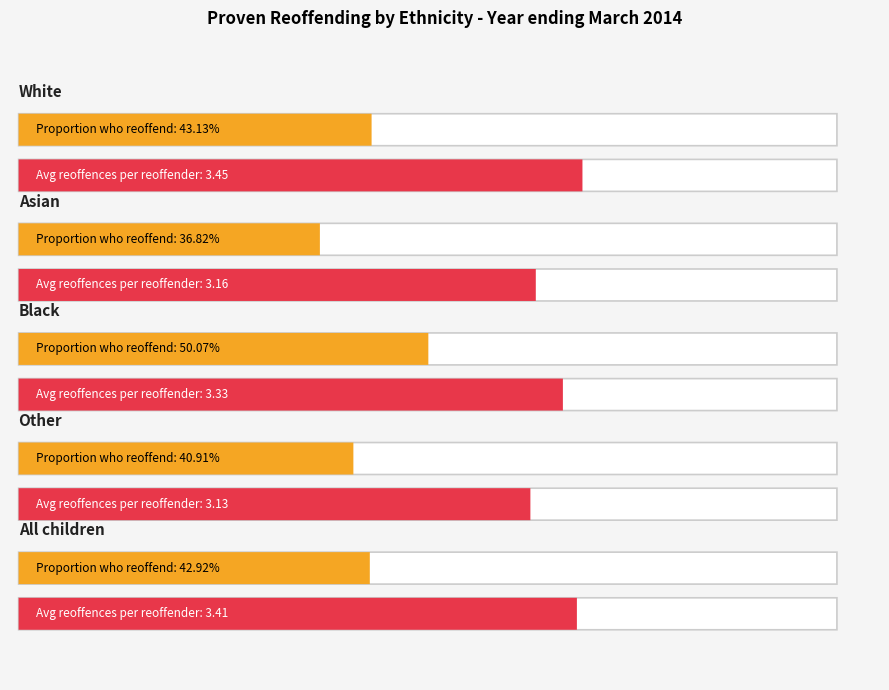

What is the average value of the Average number of reoffences per reoffender series?

3.3